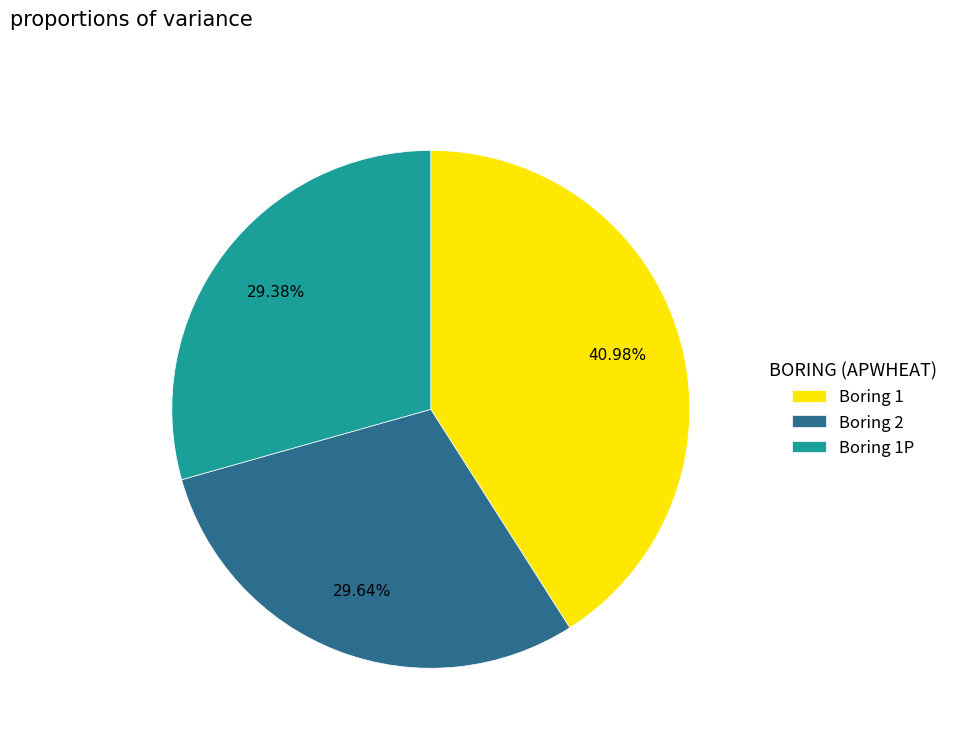

Is there a majority slice in this chart?

No